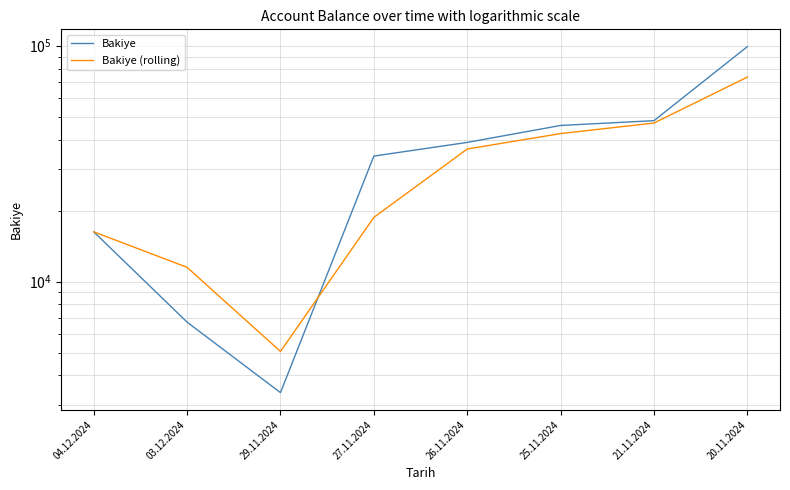

Does the chart have visible grid lines?

Yes